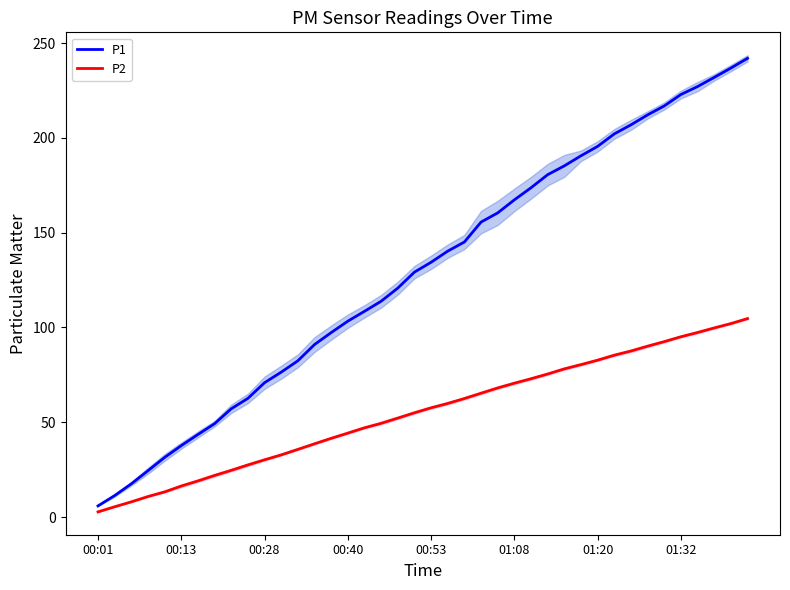

How many data points in P1 are less than 134?

20